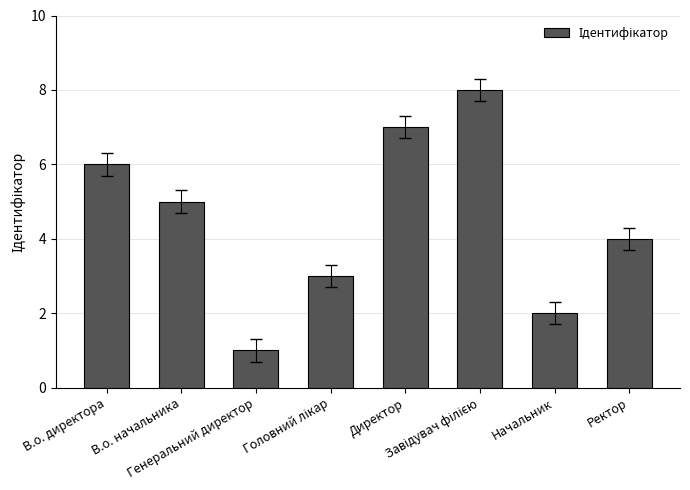

At which label does the data first exceed 5?

В.о. директора